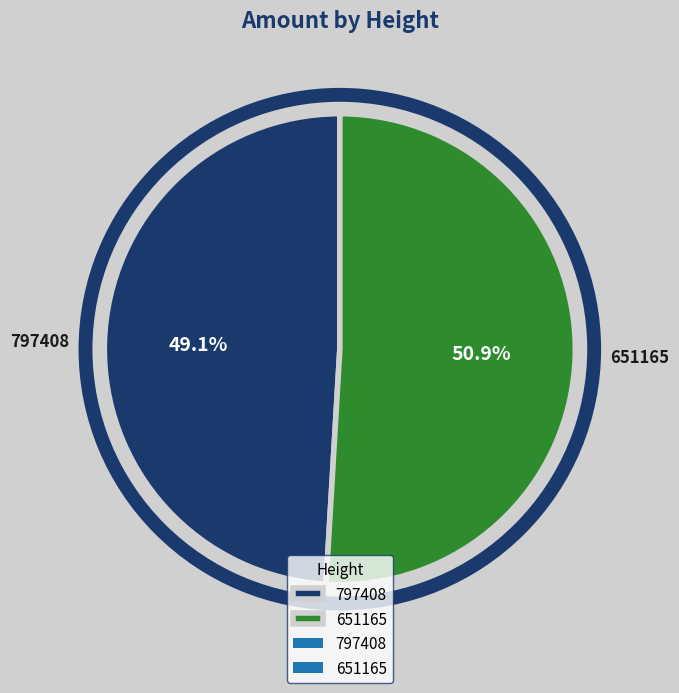

True or false: 797408 accounts for 37% of the total.

False